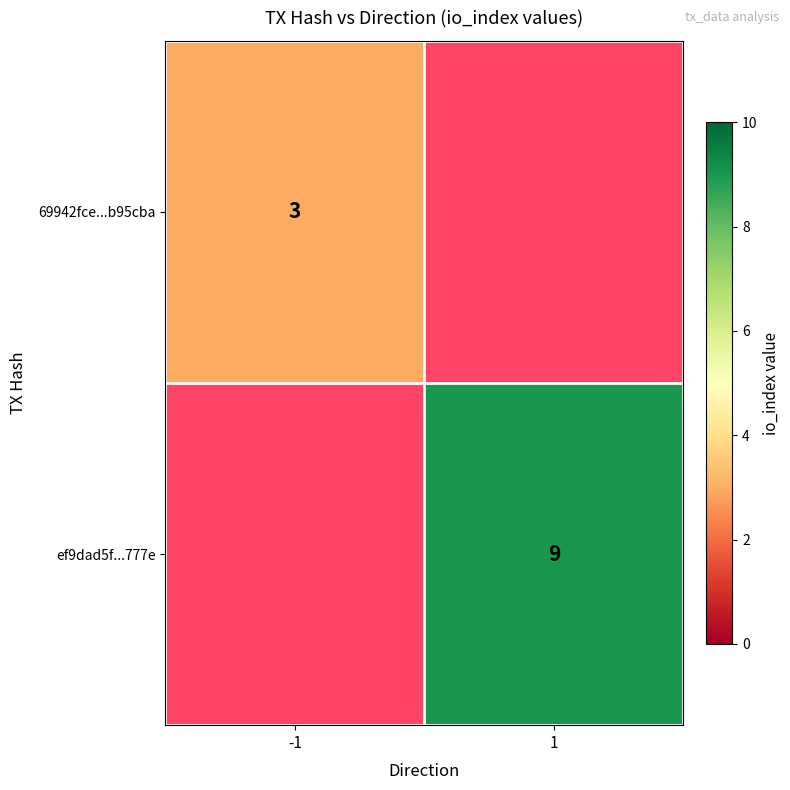

True or false: ef9dad5f...777e has a value of 15 at 1.

False